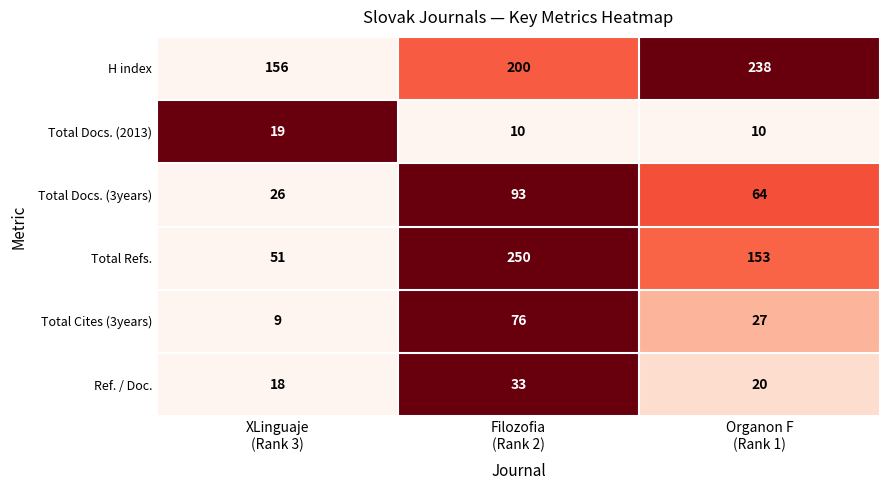

List the series in order of their peak value, highest first.

Total Refs., H index, Total Docs. (3years), Total Cites (3years), Ref. / Doc., Total Docs. (2013)